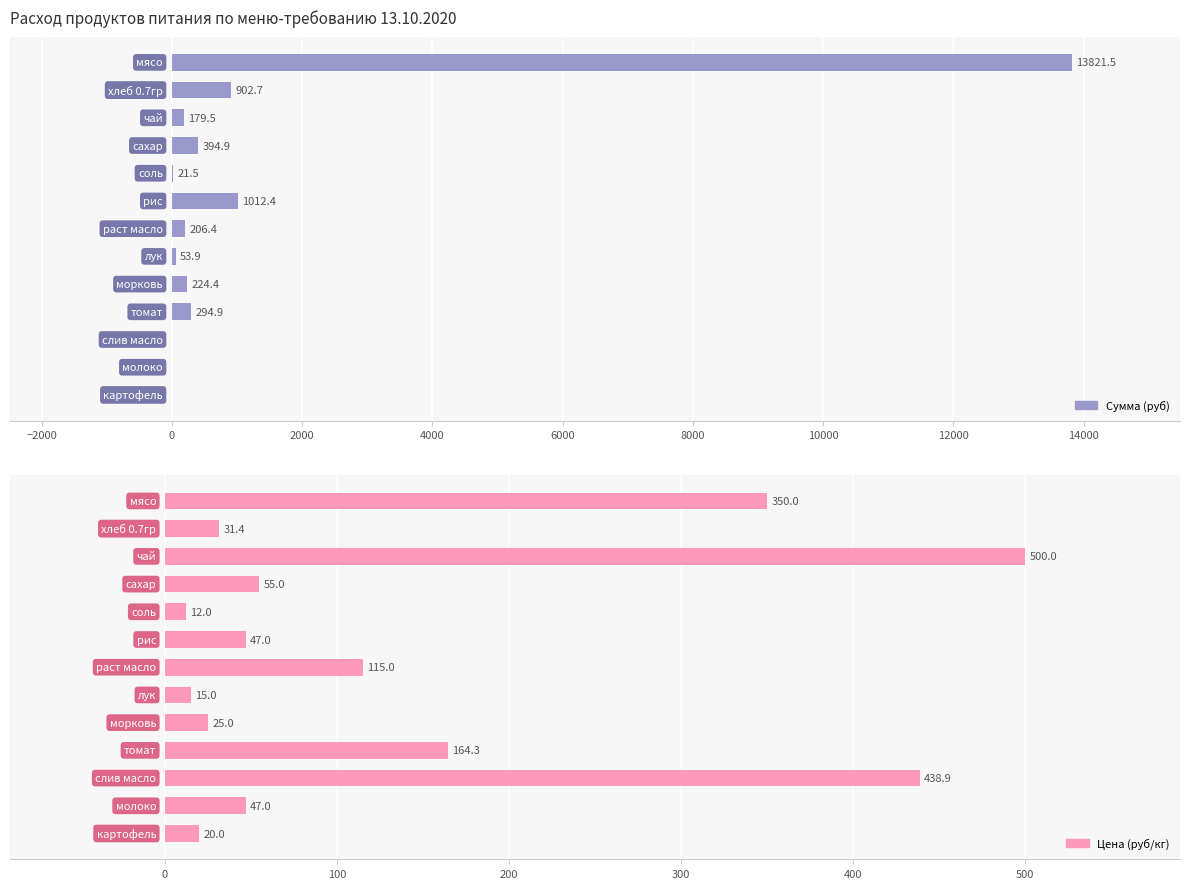

How many data points in Цена (руб/кг) are less than 47?

5